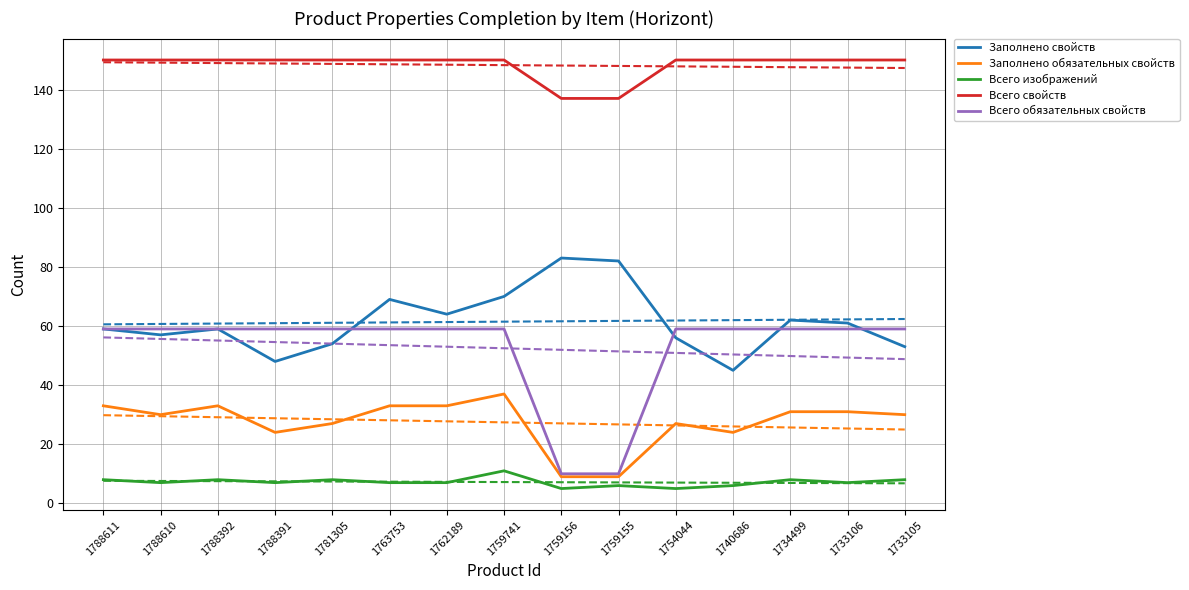

What is the value of the Заполнено свойств point at the 8th from the left?

70